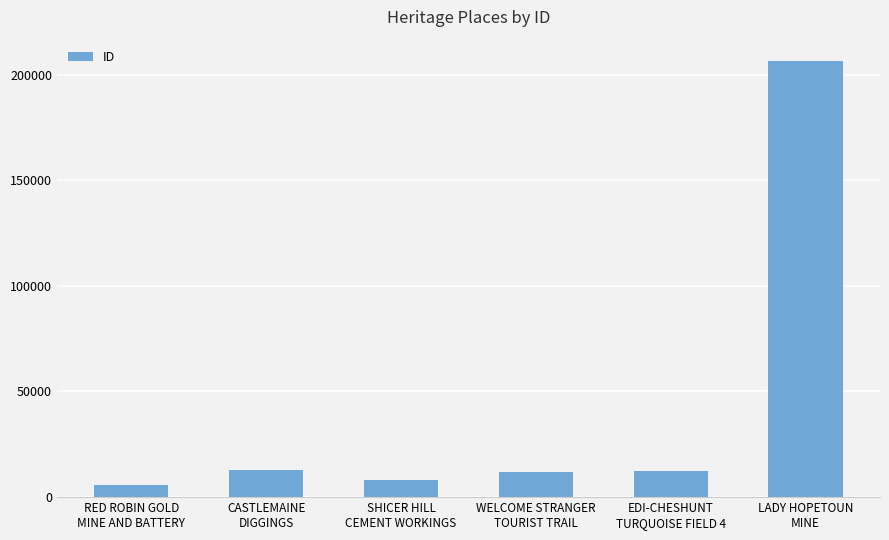

True or false: the data shows 206183 at LADY HOPETOUN
MINE.

True